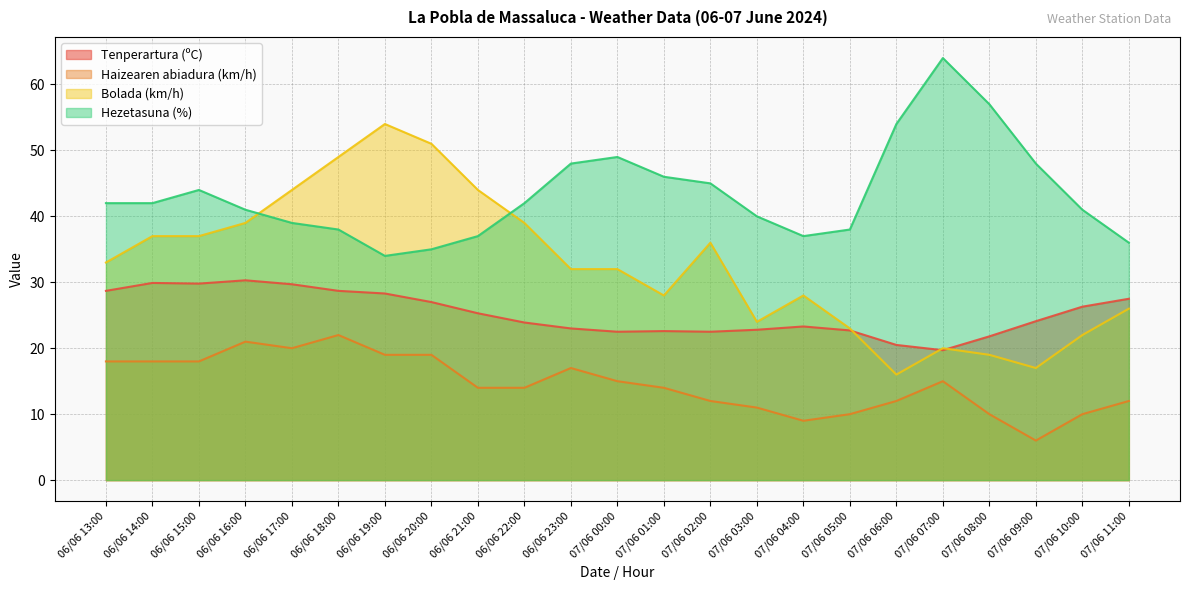

The value of Tenperartura (ºC) at 06/06 23:00 is 23.0. True or false?

True